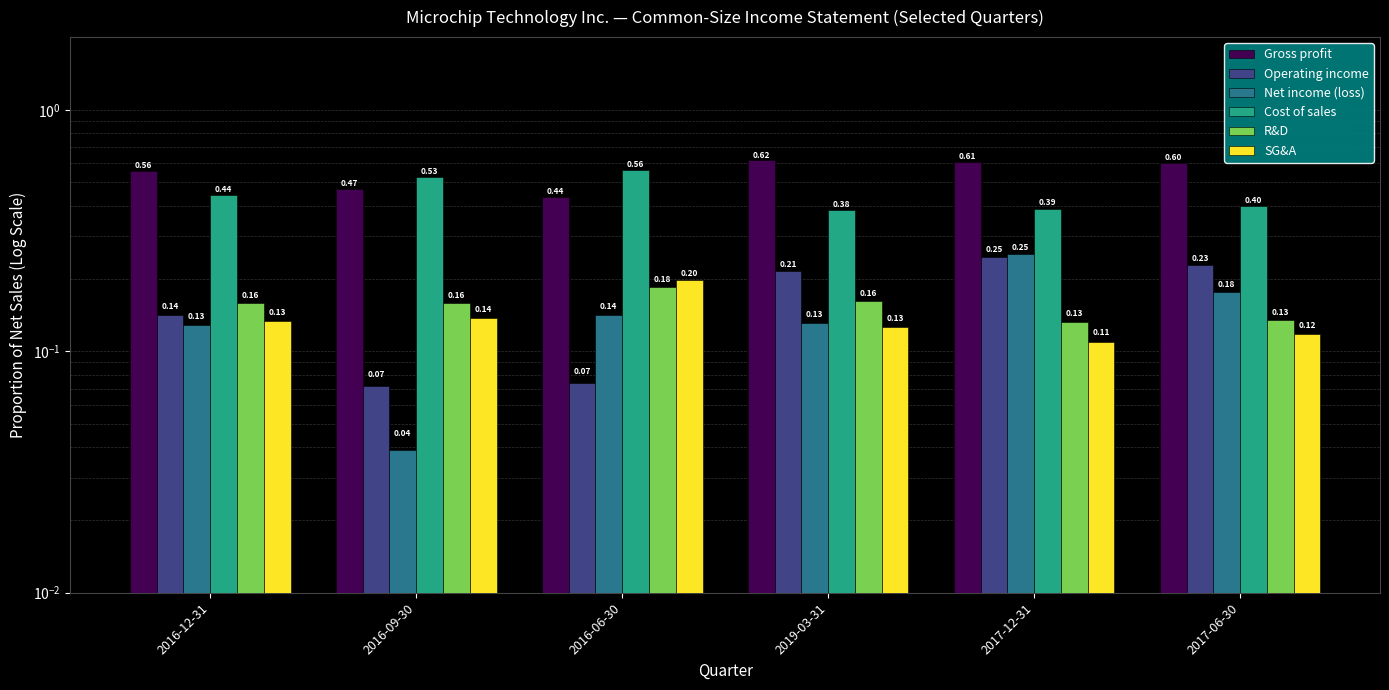

Is it true that SG&A equals 0.2 at 2017-12-31?

False